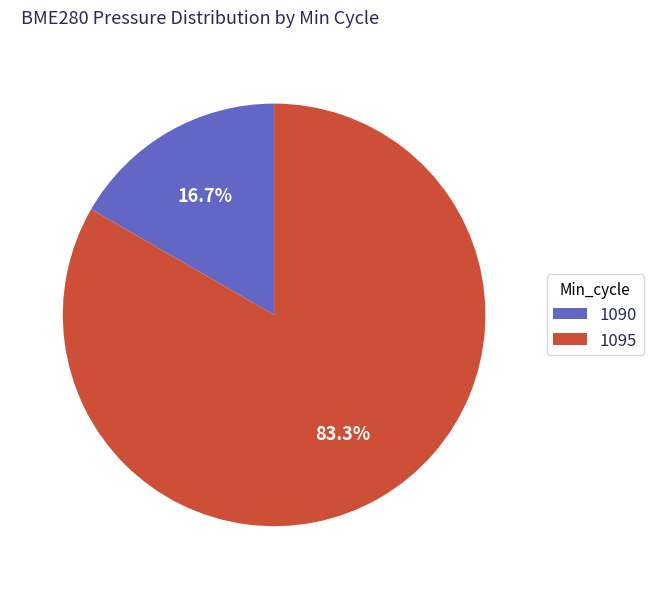

Does 1090 account for over 50% of the chart?

No